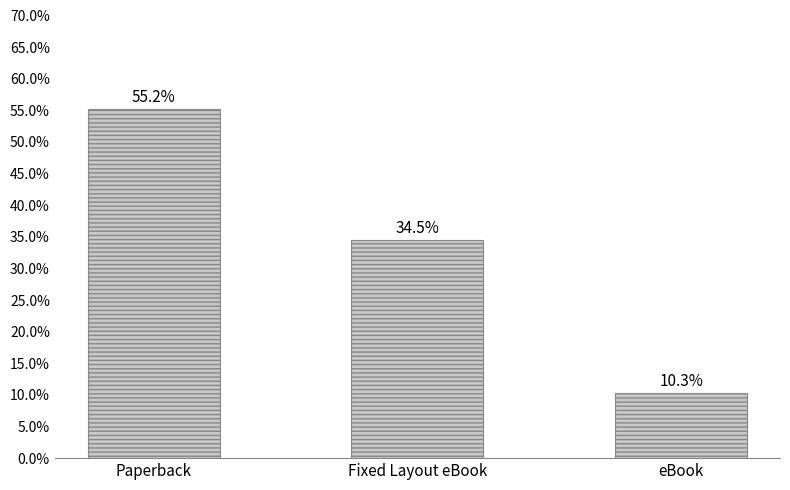

How many data points are above 34?

2